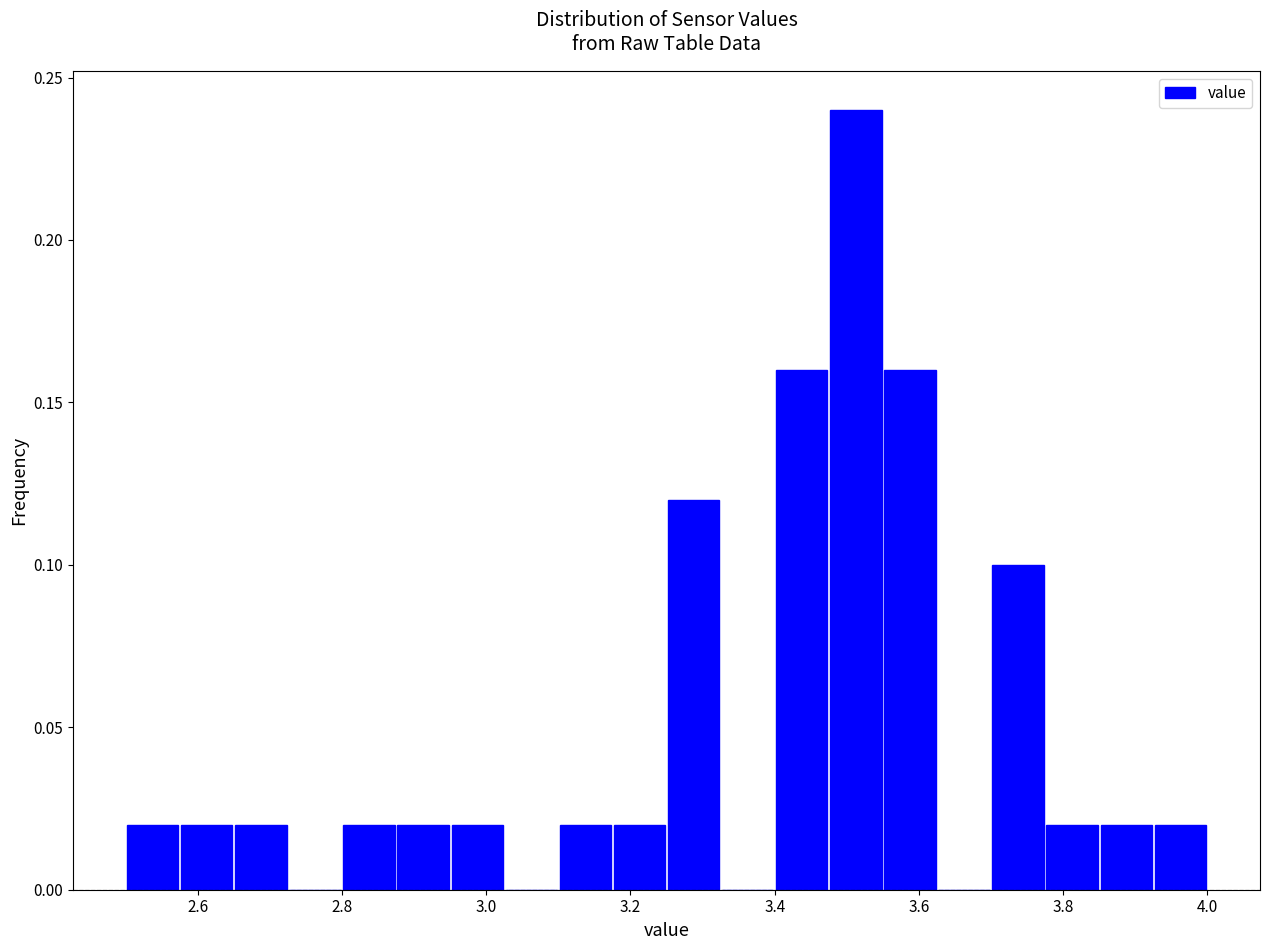

Read against the x-axis, roughly where is the centre of the tallest bar?

3.52